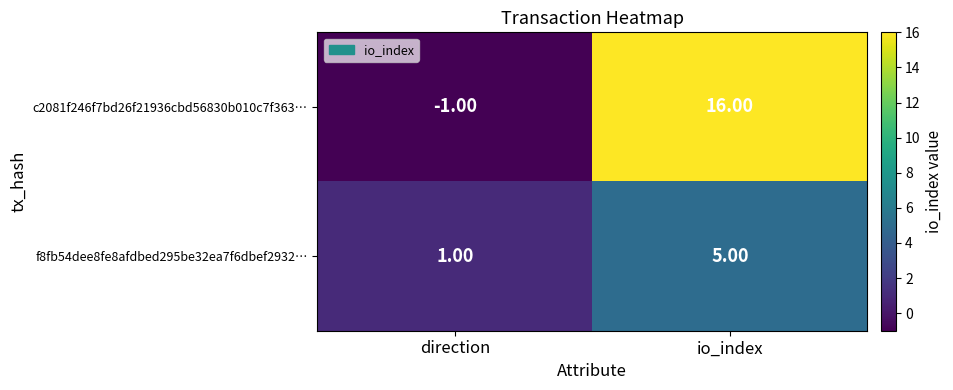

At which category is the sum across all series the highest?

io_index